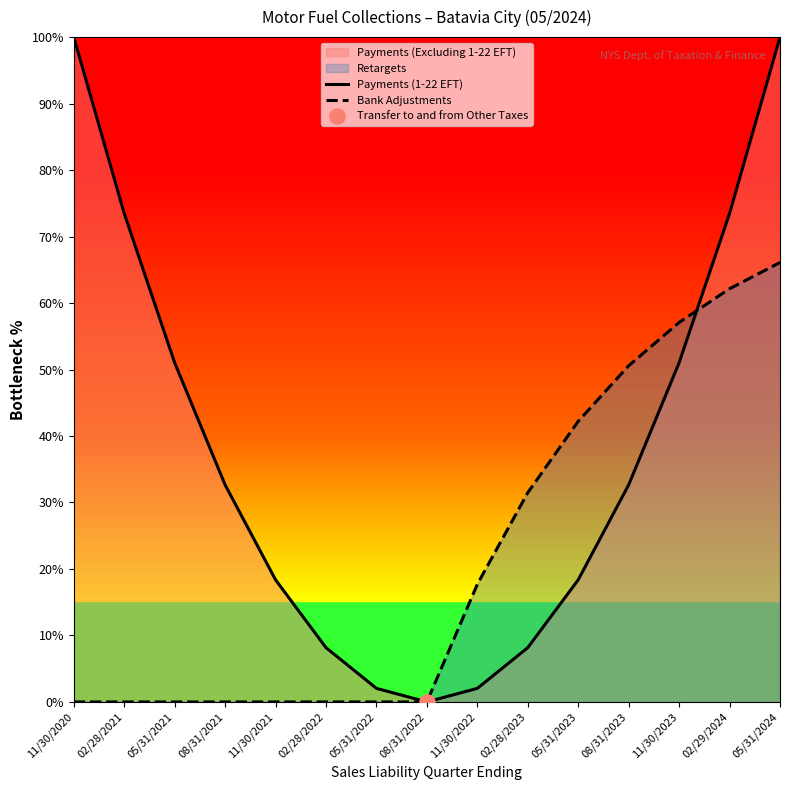

At which category is the sum across all series the highest?

05/31/2024